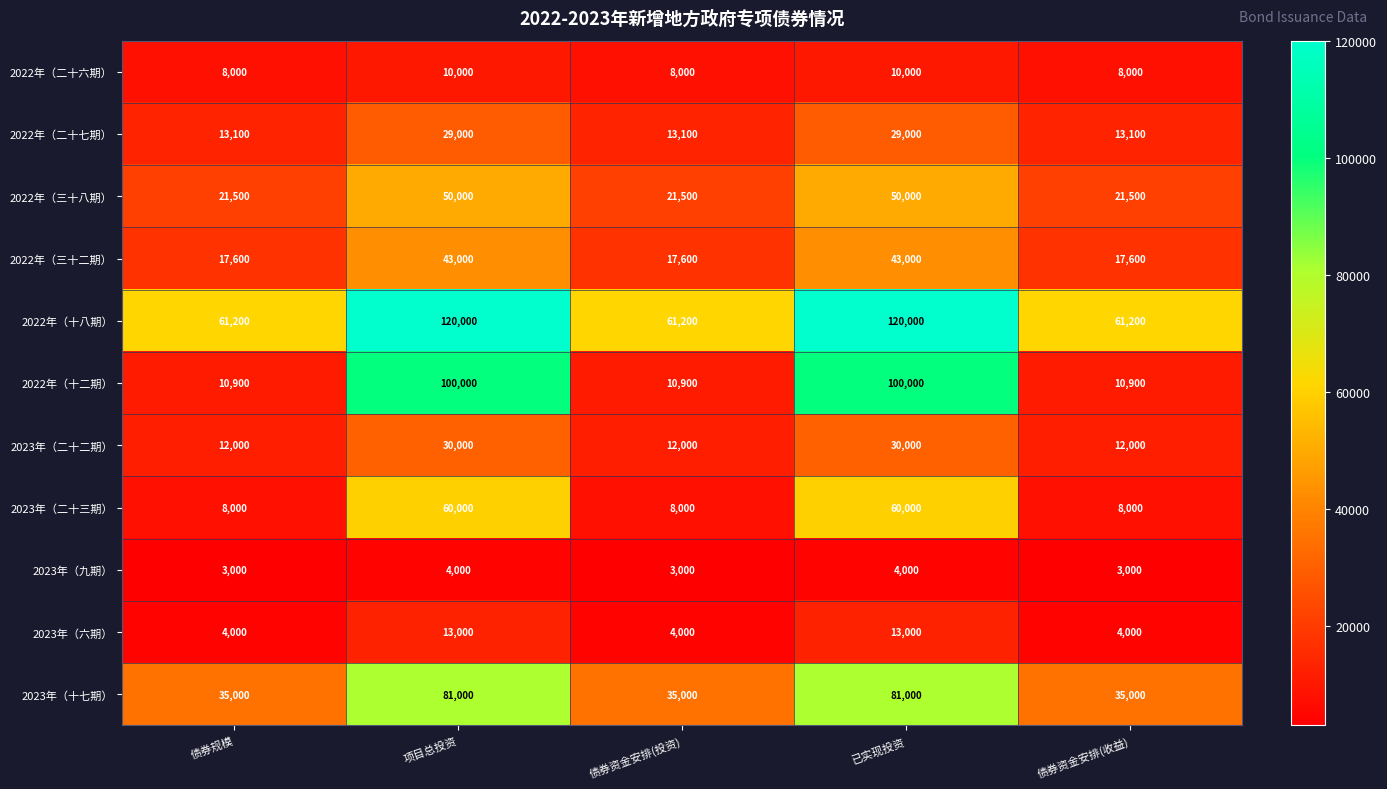

Rank the series at 已实现投资 from highest to lowest value.

2022年（十八期）, 2022年（十二期）, 2023年（十七期）, 2023年（二十三期）, 2022年（三十八期）, 2022年（三十二期）, 2023年（二十二期）, 2022年（二十七期）, 2023年（六期）, 2022年（二十六期）, 2023年（九期）